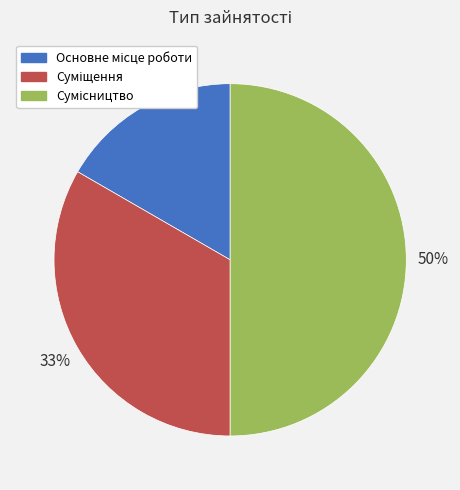

To the nearest percent, what is the difference between the largest and smallest slice percentages?

33%